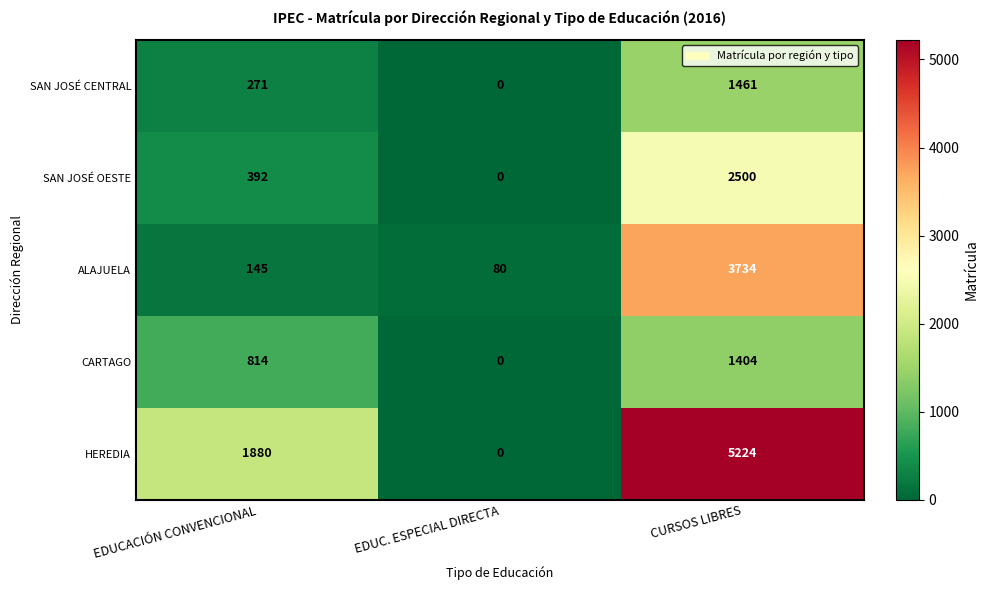

What is the sum of the SAN JOSÉ OESTE values at CURSOS LIBRES and EDUCACIÓN CONVENCIONAL?

2892